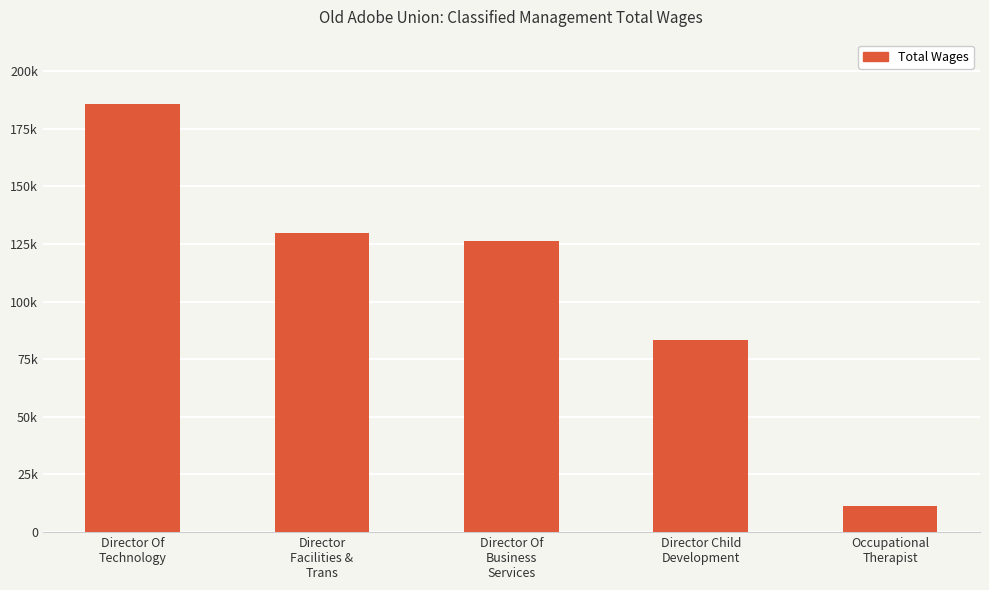

Are the bars grouped side by side (vs. stacked)?

No